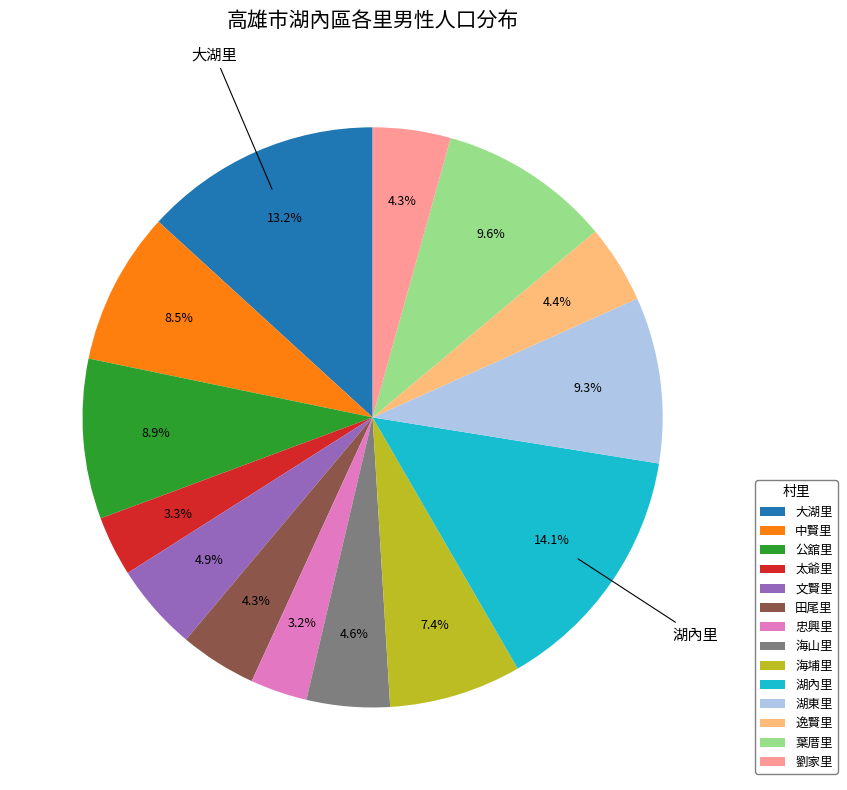

Which slice is the largest?

湖內里